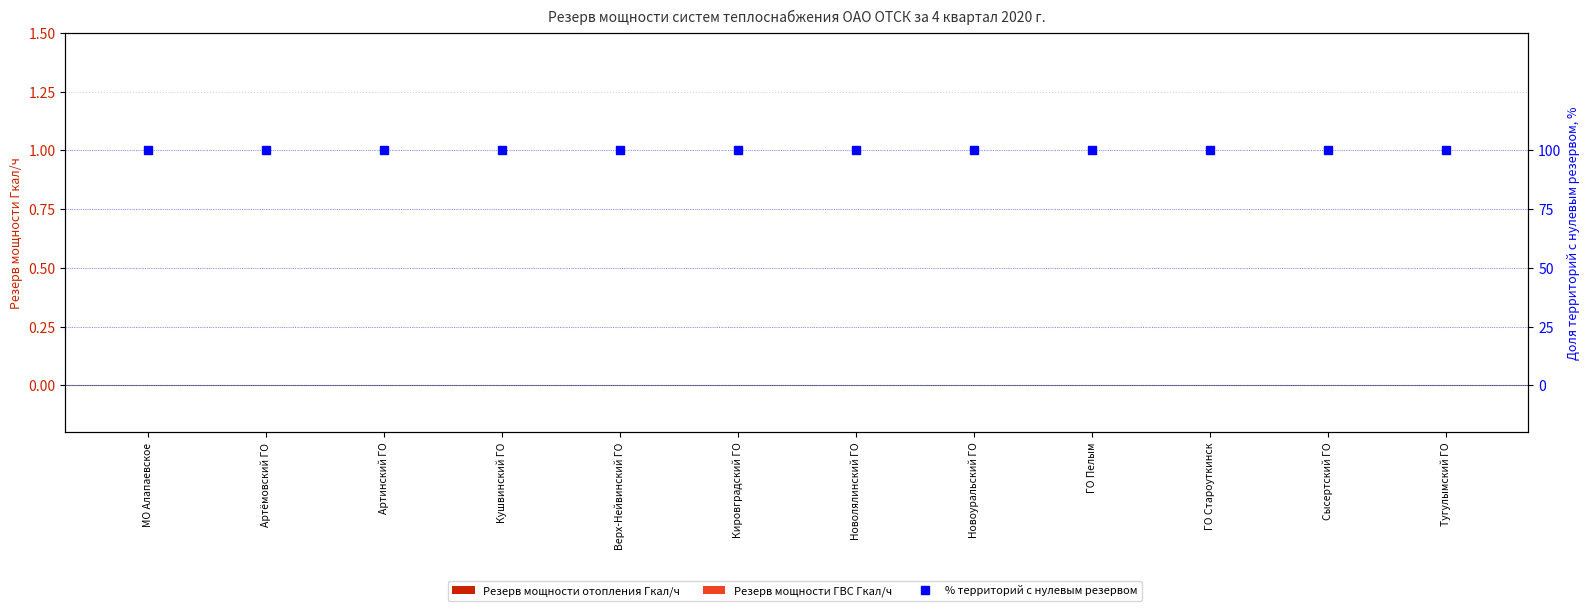

Reading left to right, what are all the values shown in this chart?

Резерв мощности отопления Гкал/ч: 0	0	0	0	0	0	0	0	0	0	0	0
Резерв мощности ГВС Гкал/ч: 0	0	0	0	0	0	0	0	0	0	0	0
% территорий с нулевым резервом: 100	100	100	100	100	100	100	100	100	100	100	100